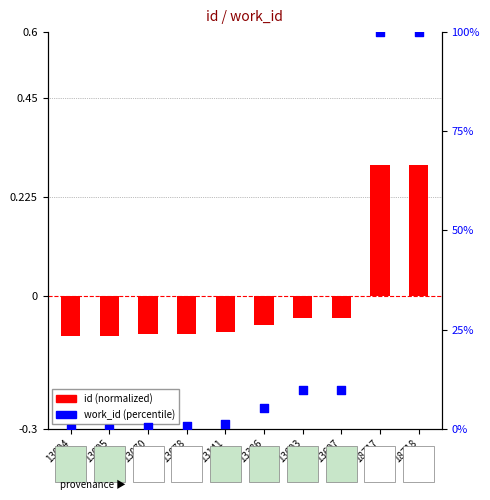

Which has a higher value, 13386 or 13603?

13603